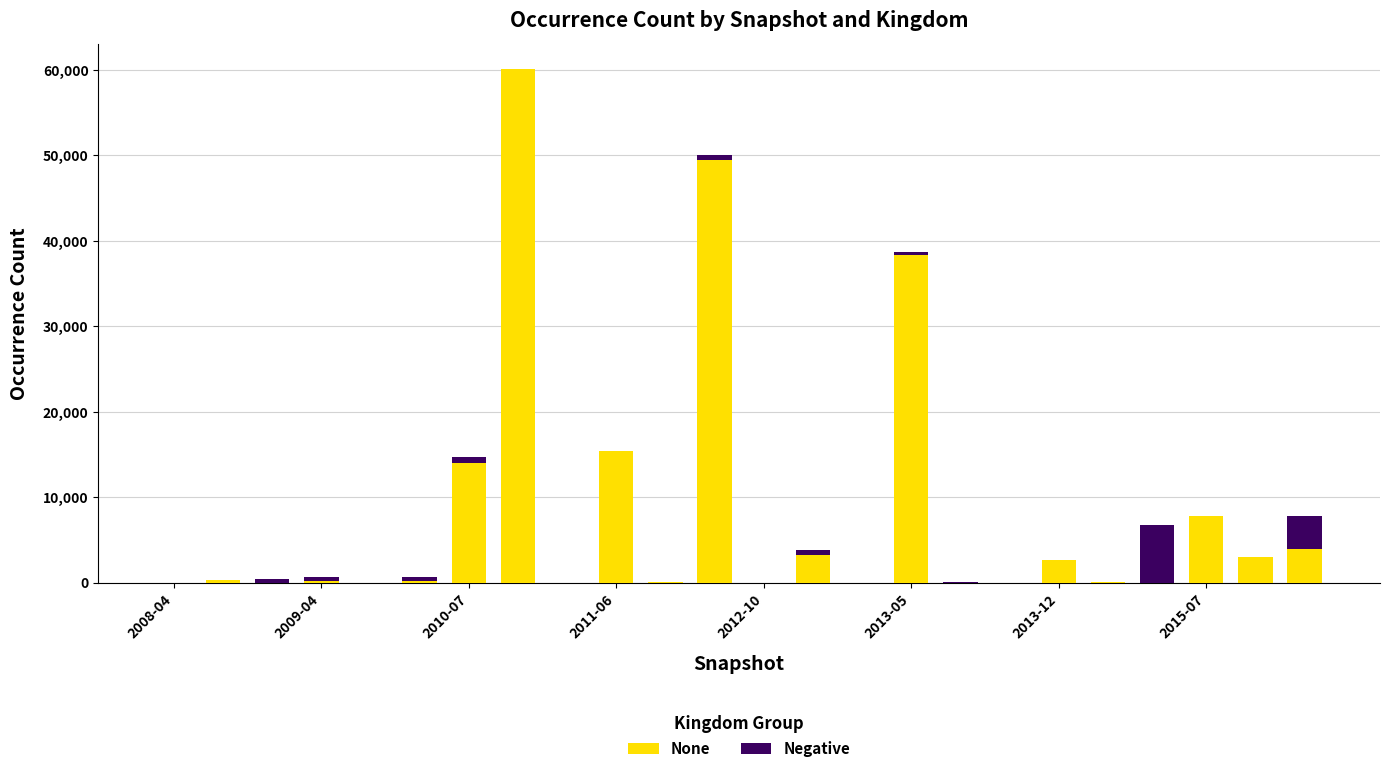

What is the sum of all None values?

199020